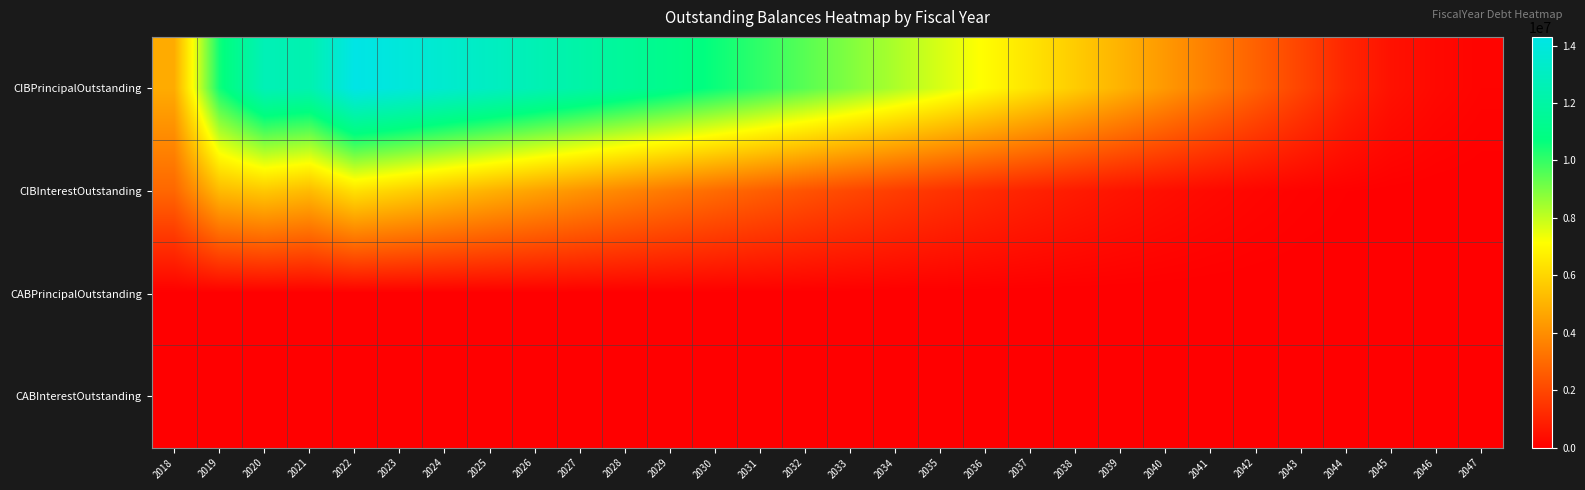

Count the number of categories in the chart.

30